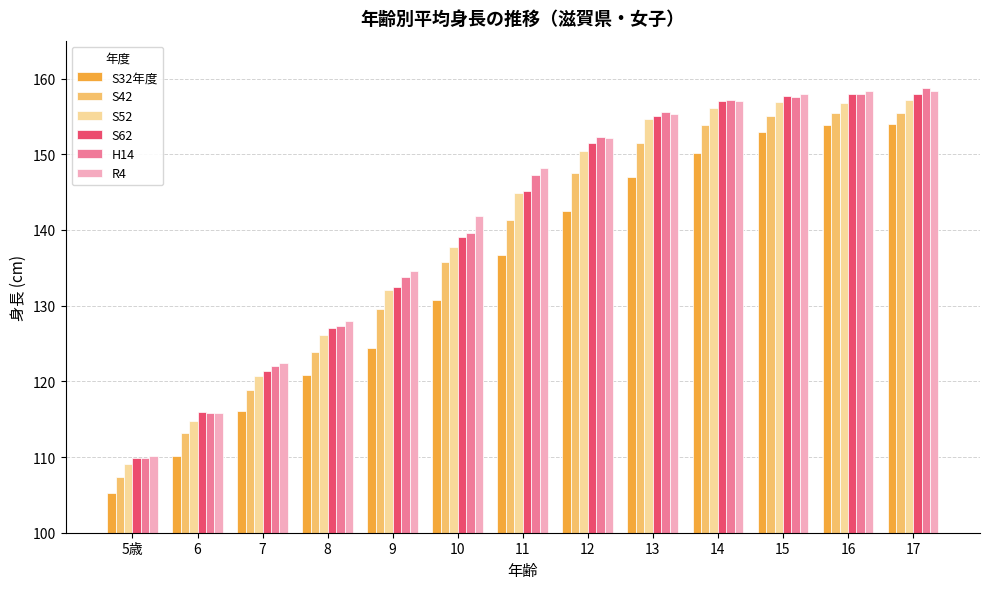

What is the spread (max minus min) of values at 14?

7.0